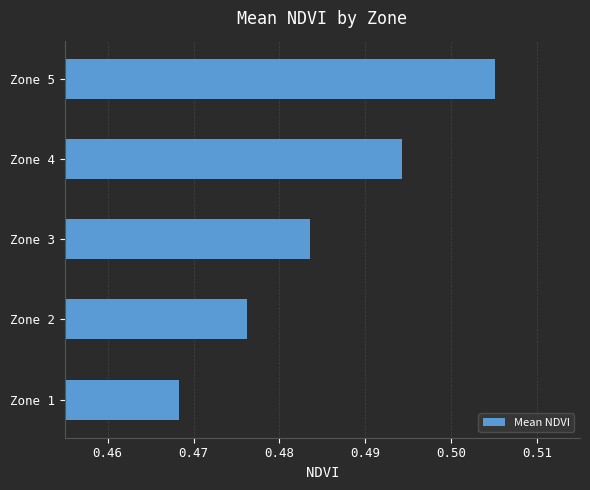

What is the sum of all values?

2.4